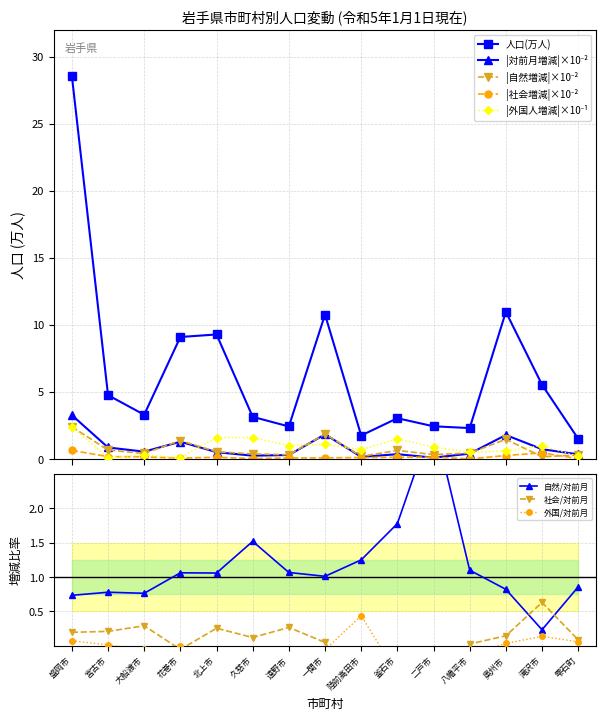

How many interior local valleys does the 人口(万人) series have?

4